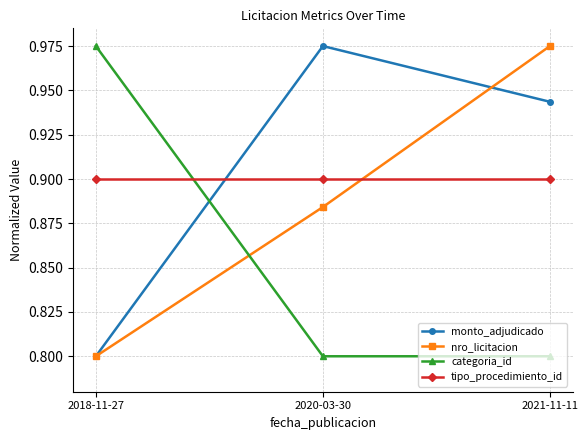

What are all the series names shown in the legend?

monto_adjudicado, nro_licitacion, categoria_id, tipo_procedimiento_id